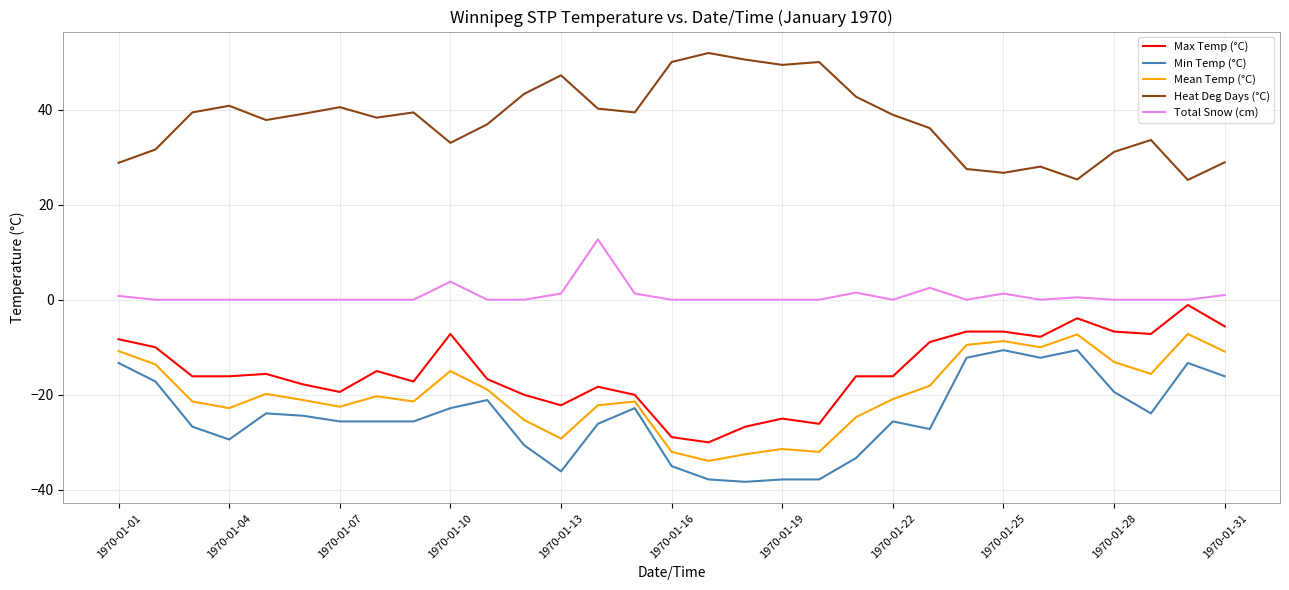

True or false: Min Temp (°C) and Heat Deg Days (°C) cross at least once.

False